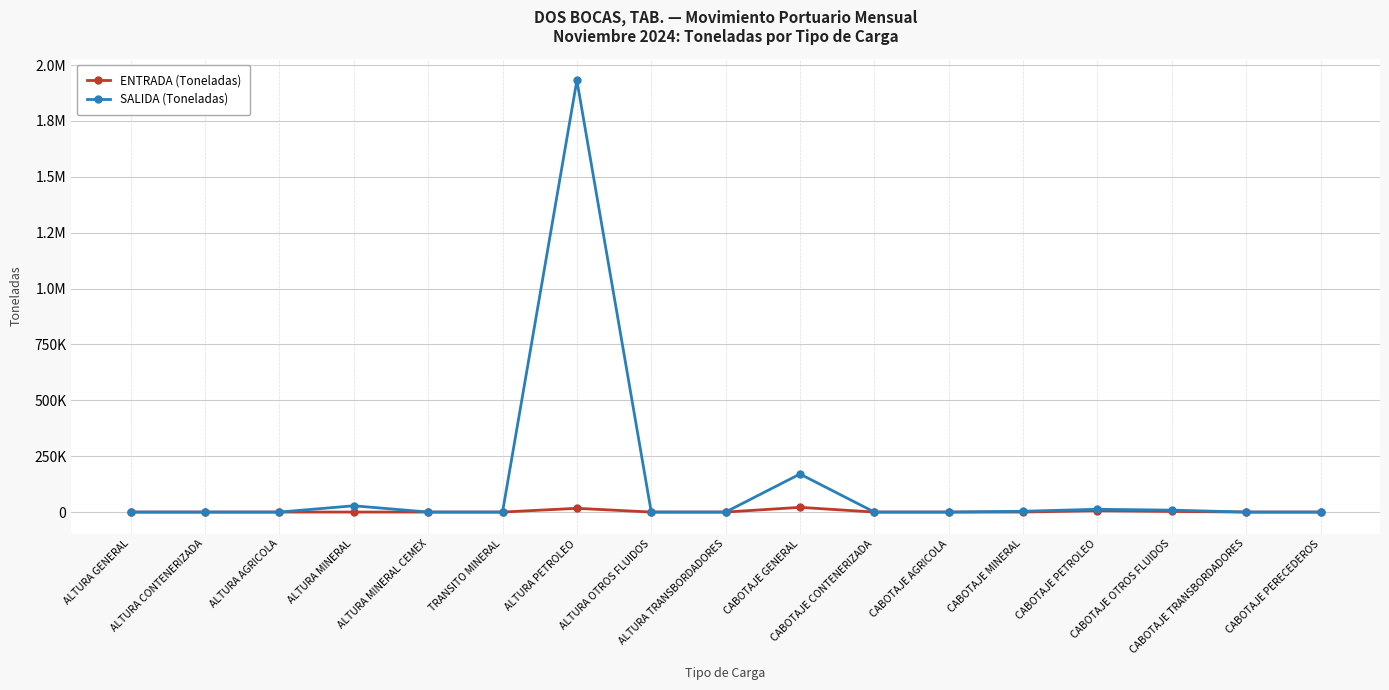

Reading left to right, what are all the values shown in this chart?

ENTRADA (Toneladas): ALTURA GENERAL=0	ALTURA CONTENERIZADA=0	ALTURA AGRICOLA=0	ALTURA MINERAL=0	ALTURA MINERAL CEMEX=0	TRANSITO MINERAL=0	ALTURA PETROLEO=16767	ALTURA OTROS FLUIDOS=0	ALTURA TRANSBORDADORES=0	CABOTAJE GENERAL=21062	CABOTAJE CONTENERIZADA=0	CABOTAJE AGRICOLA=0	CABOTAJE MINERAL=0	CABOTAJE PETROLEO=6195	CABOTAJE OTROS FLUIDOS=2728	CABOTAJE TRANSBORDADORES=0	CABOTAJE PERECEDEROS=0
SALIDA (Toneladas): ALTURA GENERAL=0	ALTURA CONTENERIZADA=0	ALTURA AGRICOLA=0	ALTURA MINERAL=28101	ALTURA MINERAL CEMEX=0	TRANSITO MINERAL=0	ALTURA PETROLEO=1932133	ALTURA OTROS FLUIDOS=0	ALTURA TRANSBORDADORES=0	CABOTAJE GENERAL=170177	CABOTAJE CONTENERIZADA=0	CABOTAJE AGRICOLA=0	CABOTAJE MINERAL=3559	CABOTAJE PETROLEO=12471	CABOTAJE OTROS FLUIDOS=8544	CABOTAJE TRANSBORDADORES=0	CABOTAJE PERECEDEROS=0